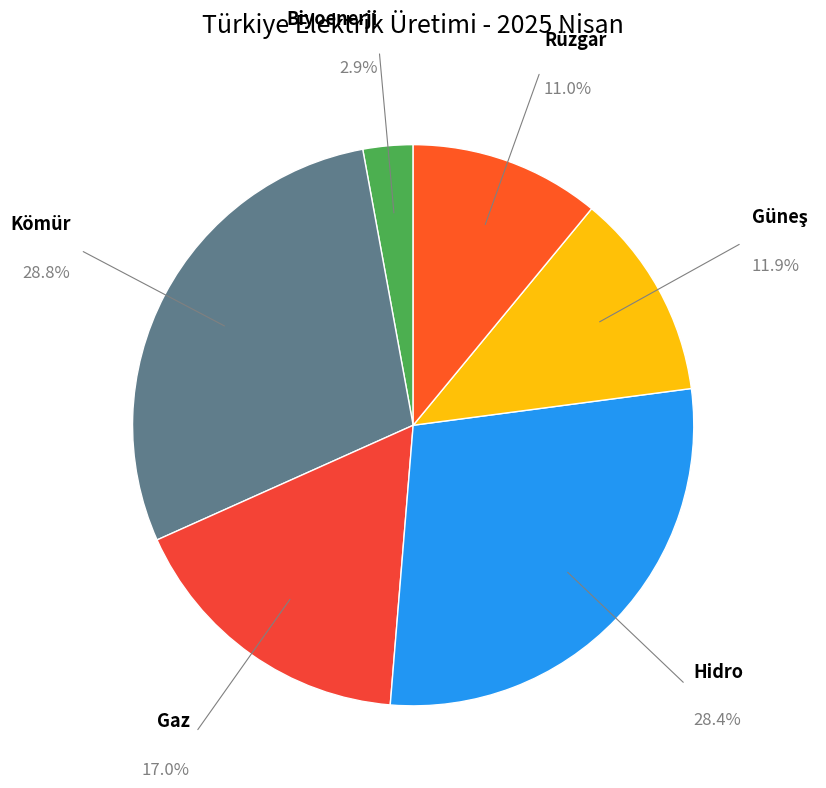

Is there a majority slice in this chart?

No